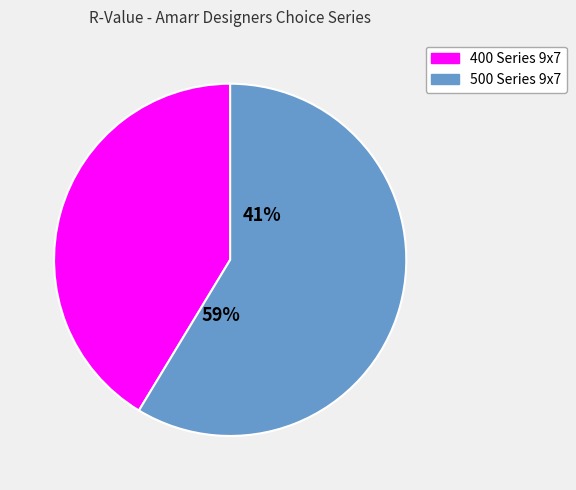

True or false: 500 Series 9x7 accounts for 66% of the total.

False